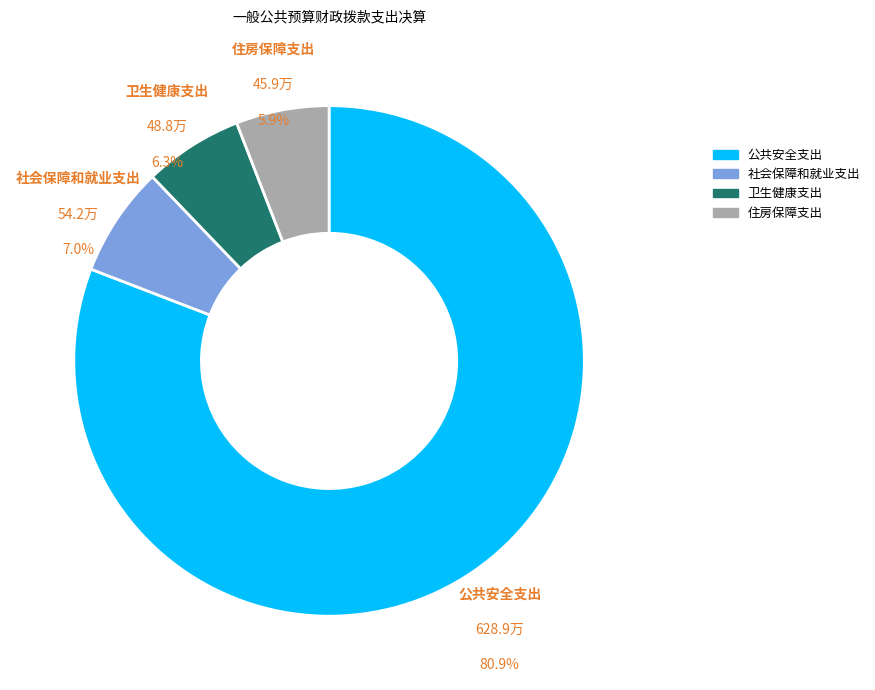

To the nearest percent, what percentage of the pie is 住房保障支出?

6%